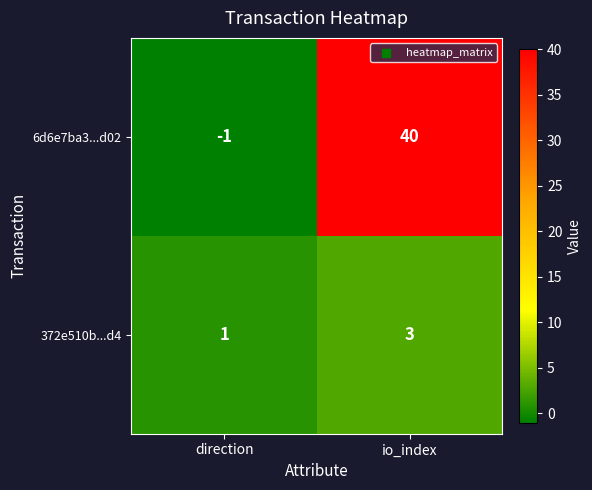

At how many categories does at least one series exceed 24?

1